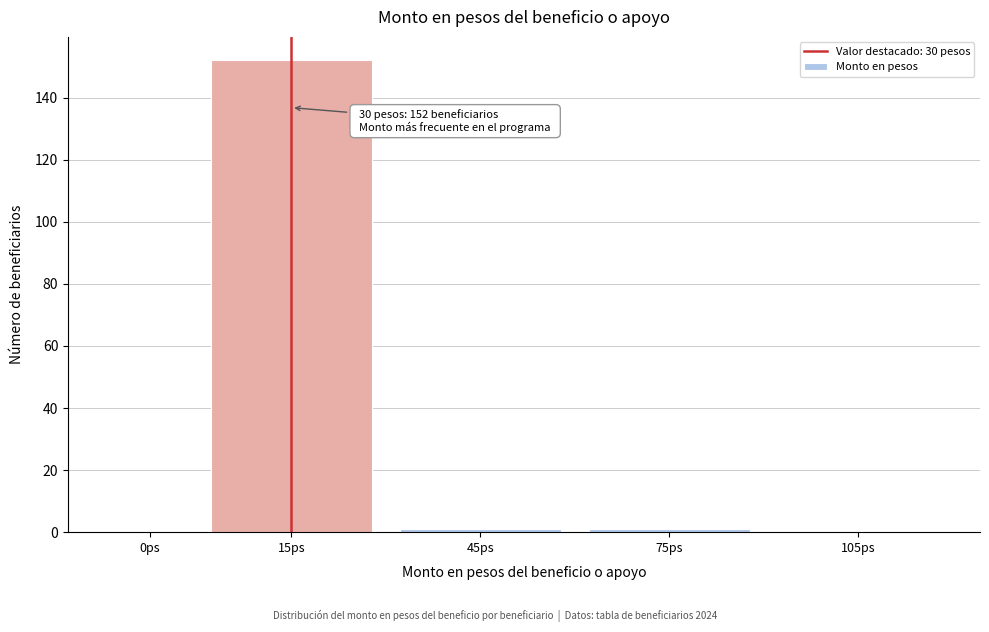

Reading right to left, what are all the values shown in this chart?

105ps=0	75ps=1	45ps=1	15ps=152	0ps=0